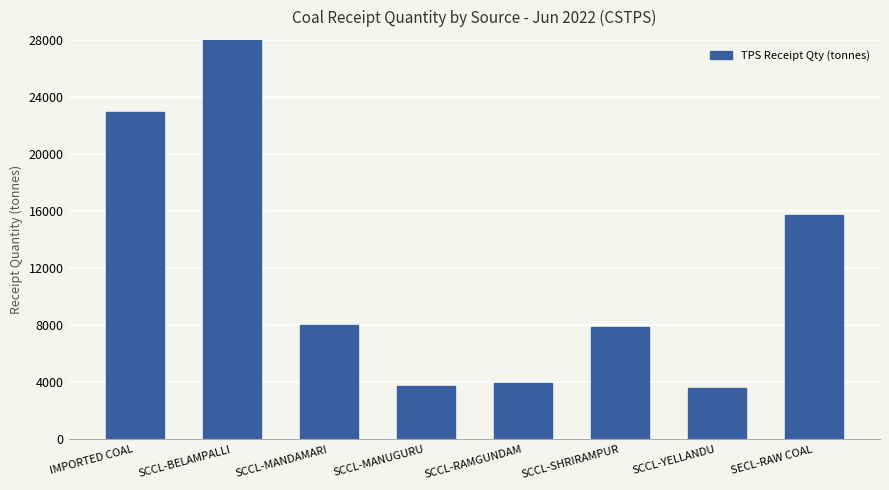

Reading right to left, transcribe all the data shown in this chart.

SECL-RAW COAL=15746.7	SCCL-YELLANDU=3610.2	SCCL-SHRIRAMPUR=7881.8	SCCL-RAMGUNDAM=3969.7	SCCL-MANUGURU=3744.3	SCCL-MANDAMARI=7991.4	SCCL-BELAMPALLI=59421.1	IMPORTED COAL=22932.5